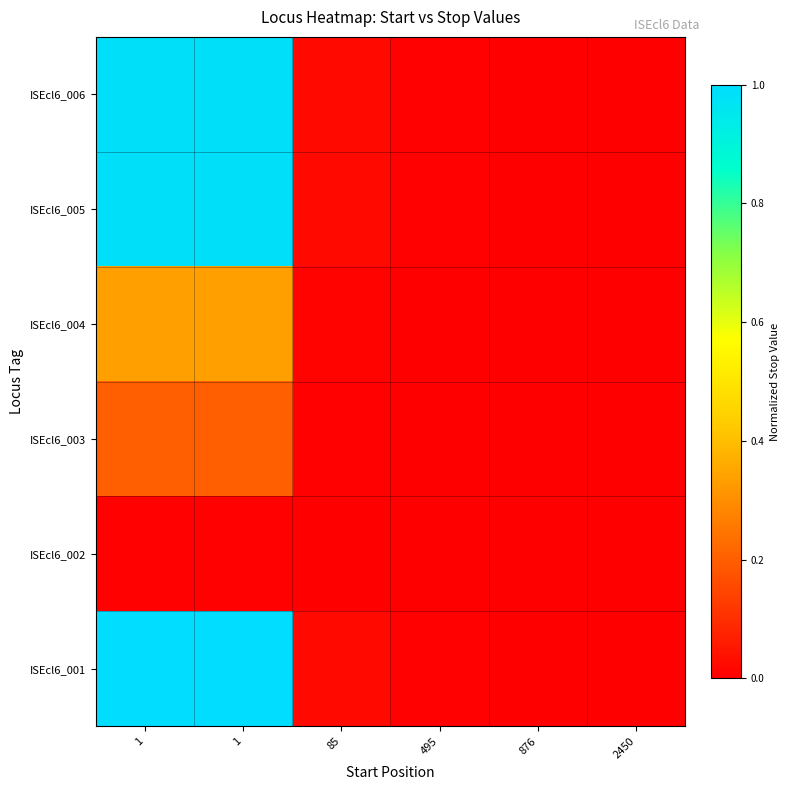

Which has a higher value, 1 or 2450?

1